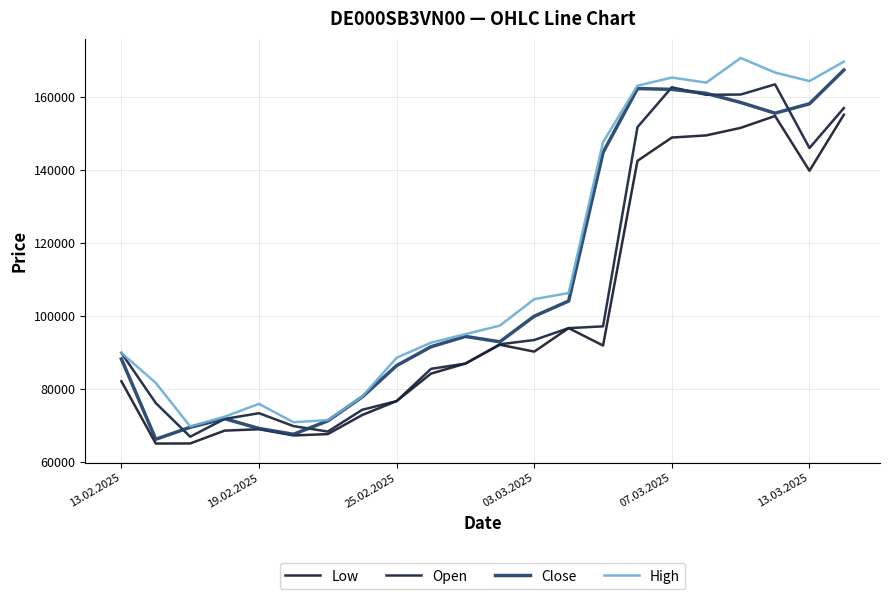

Is this an area chart (filled region under the line)?

No